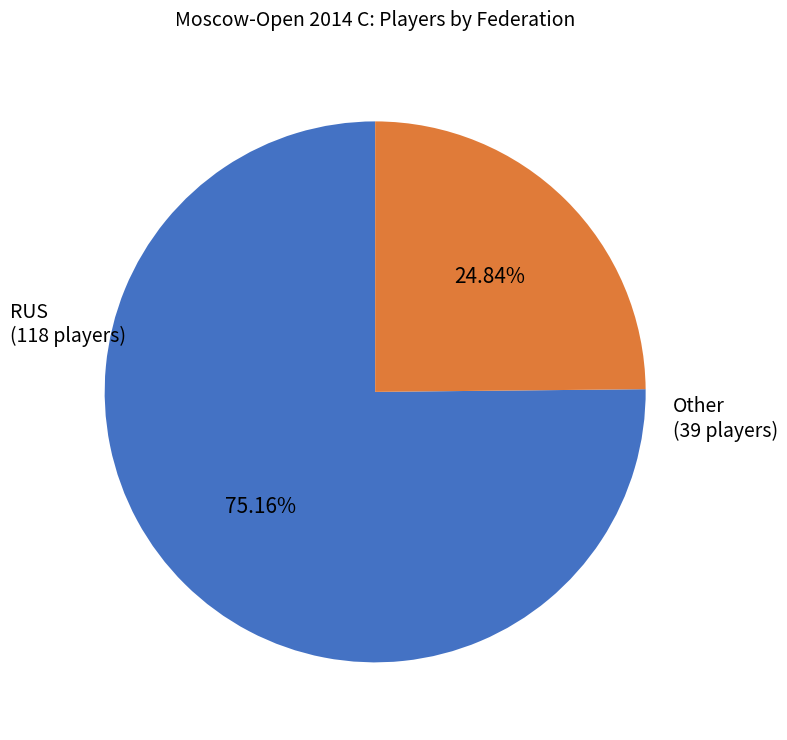

Is there a majority slice in this chart?

Yes